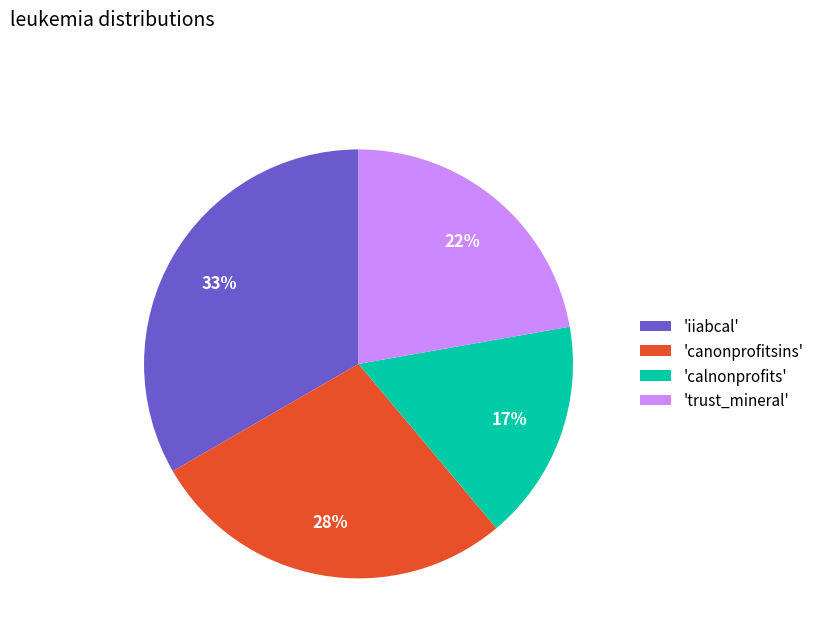

To the nearest percent, what percentage of the pie is 'iiabcal'?

33%